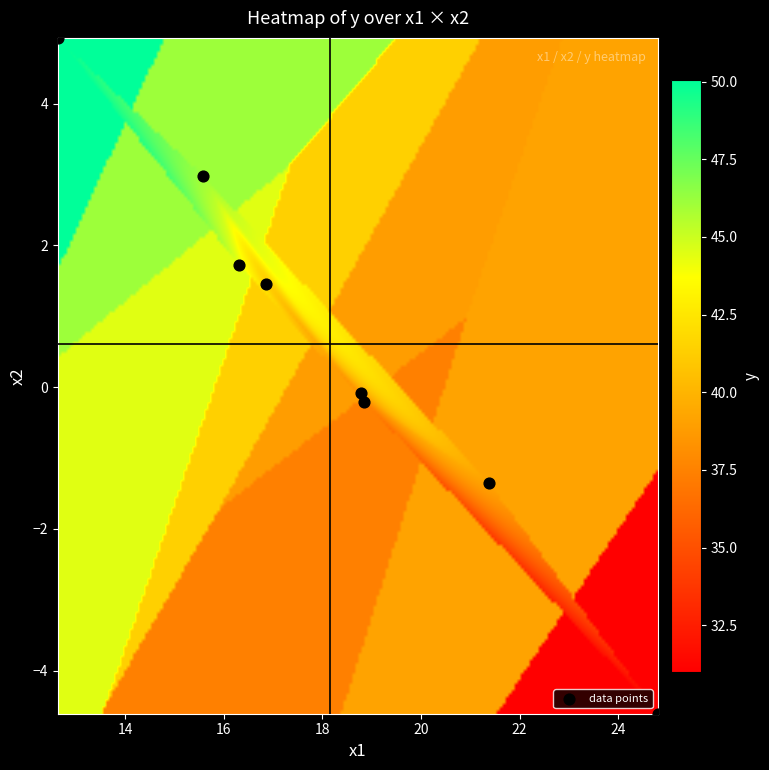

What is the range of X values (max minus min)?

12.2